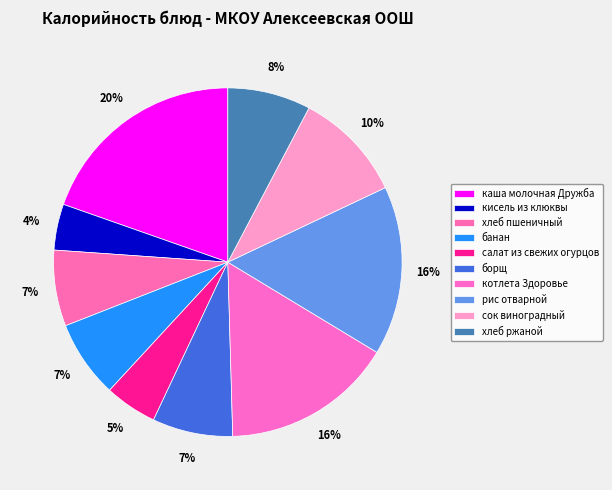

What percentage is the сок виноградный slice, to the nearest percent?

10%